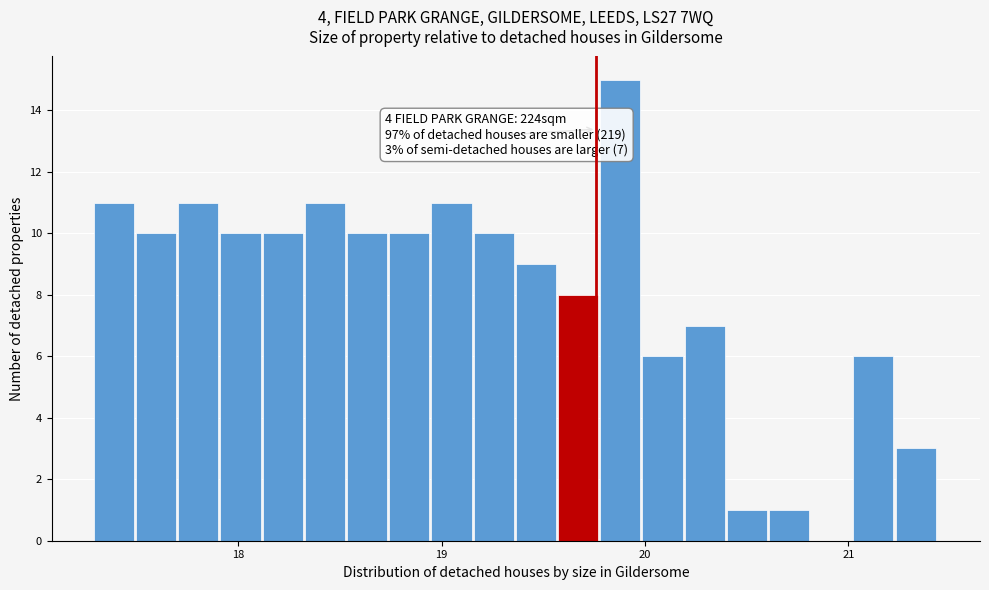

Around what value on the x-axis is the tallest bar? Give the approximate position of its centre, as read against the axis.

19.9